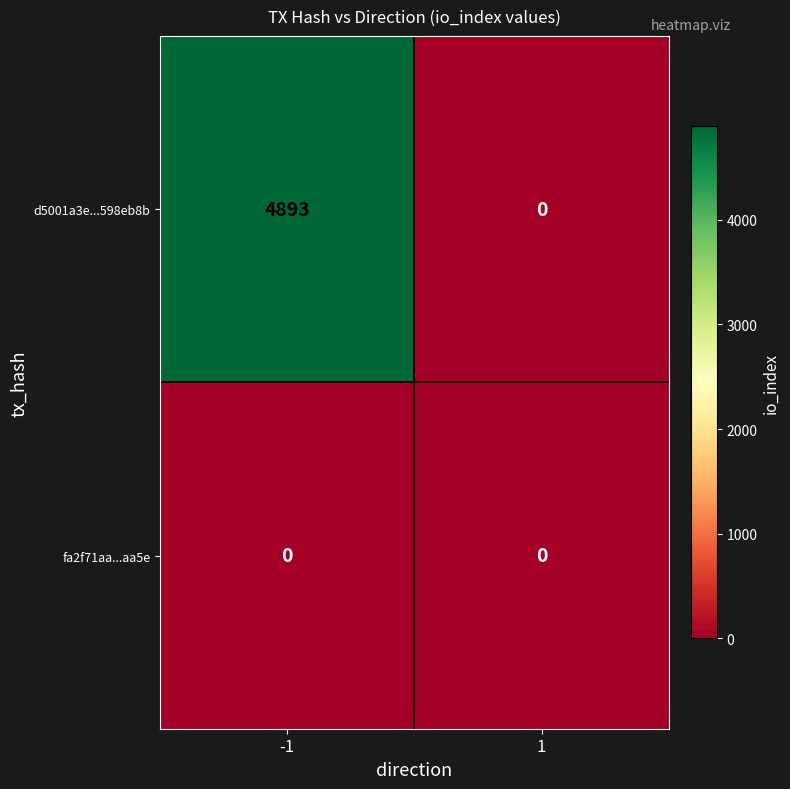

List the series in order of their overall mean, lowest first.

fa2f71aa...aa5e, d5001a3e...598eb8b